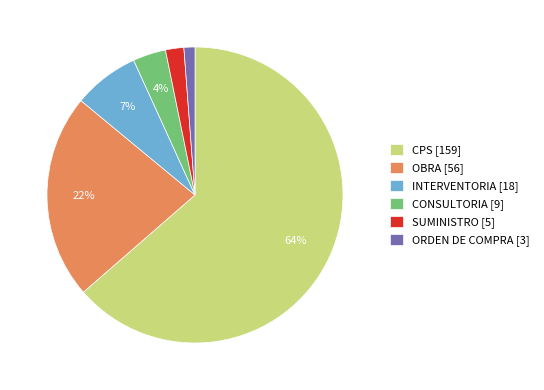

The CONSULTORIA slice represents 4% of the pie. True or false?

True